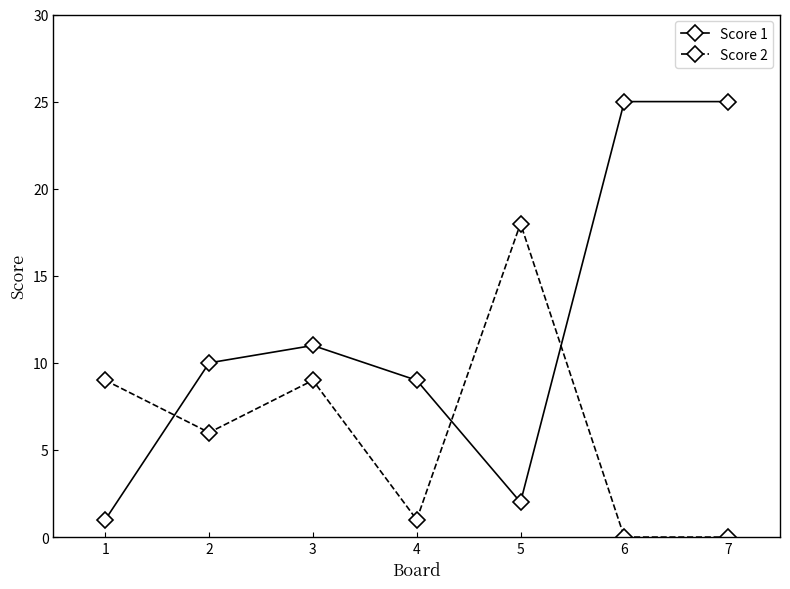

The Score 2 series shows 0 at 4. True or false?

False